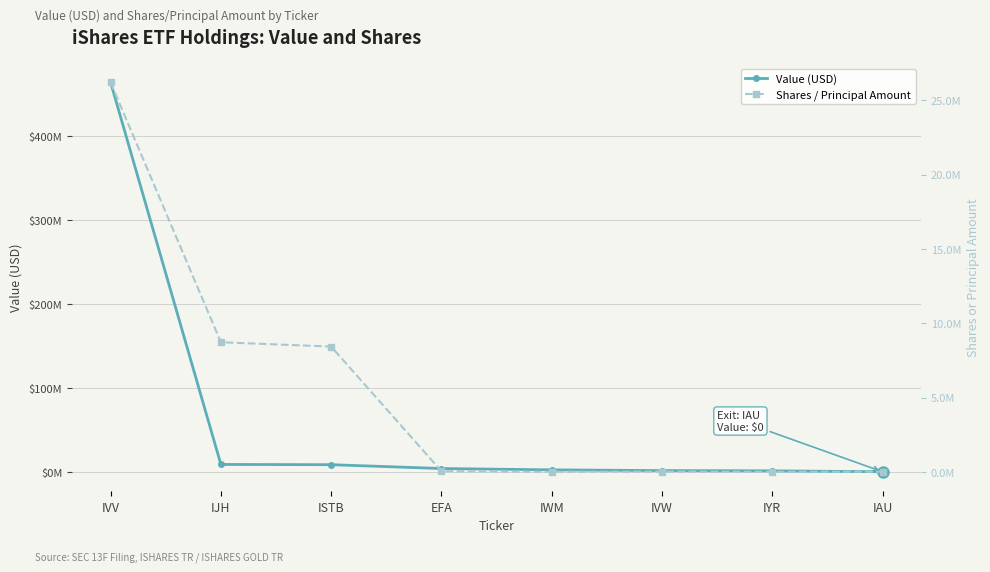

Where do Value (USD) and Shares / Principal Amount first cross each other?

IYR and IAU